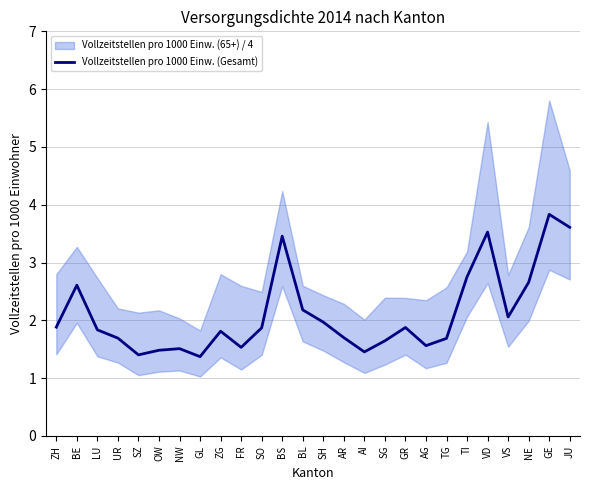

Which label corresponds to the smallest value in the chart?

GL